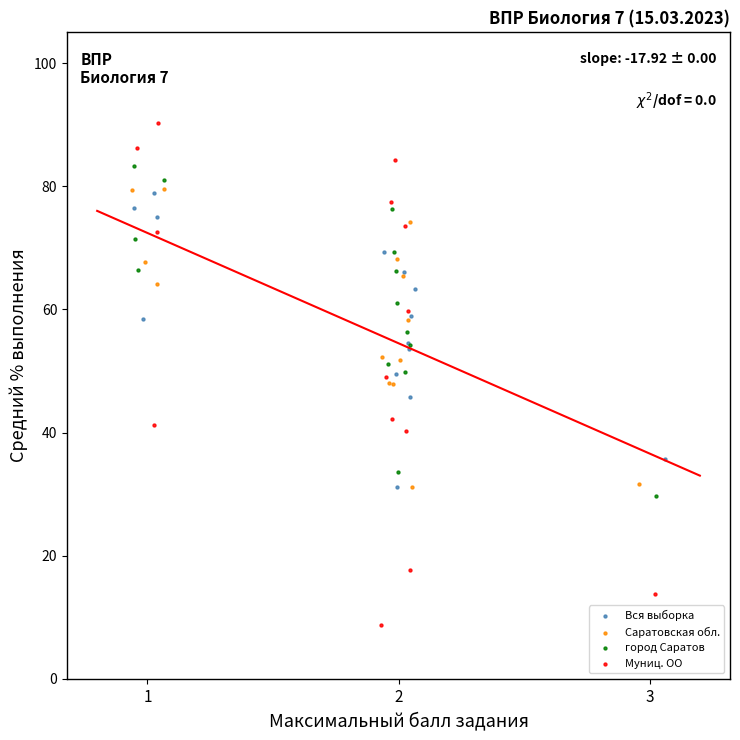

Which series reaches the maximum Y coordinate?

Муниц. ОО